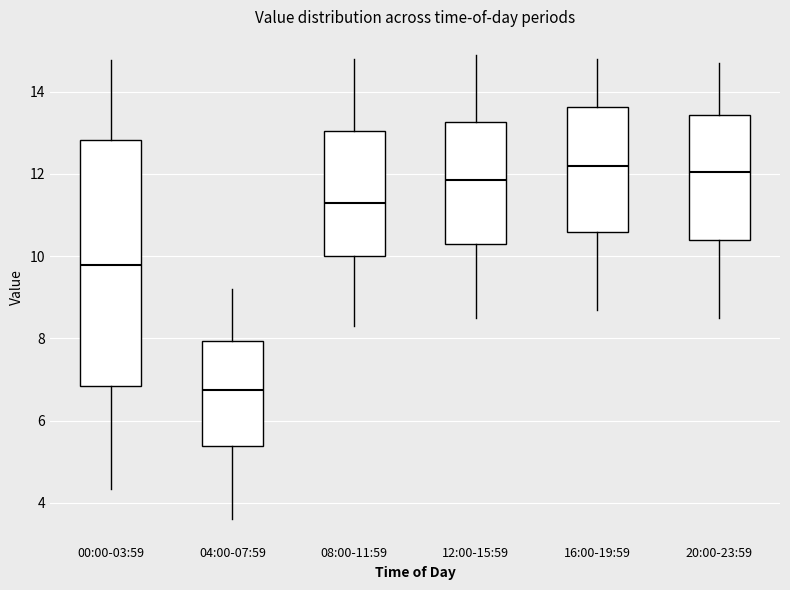

Reading left to right, transcribe this box plot: for each box, give where its median line is, the range the box spans, and where its two whiskers end, as read against the y-axis. The values are not printed on the chart, so give them approximately, as read against the axis.

00:00-03:59: median 9.8, box 6.8 to 12.8, whiskers 4.4 to 14.8
04:00-07:59: median 6.8, box 5.4 to 8.0, whiskers 3.6 to 9.2
08:00-11:59: median 11.4, box 10.0 to 13.0, whiskers 8.4 to 14.8
12:00-15:59: median 11.8, box 10.4 to 13.2, whiskers 8.6 to 15.0
16:00-19:59: median 12.2, box 10.6 to 13.6, whiskers 8.8 to 14.8
20:00-23:59: median 12.0, box 10.4 to 13.4, whiskers 8.6 to 14.8